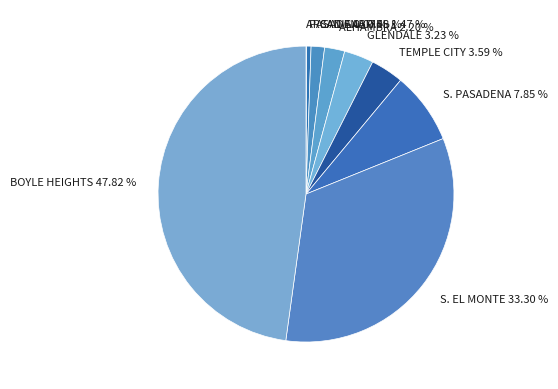

Does PASADENA represent more than half of the total?

No